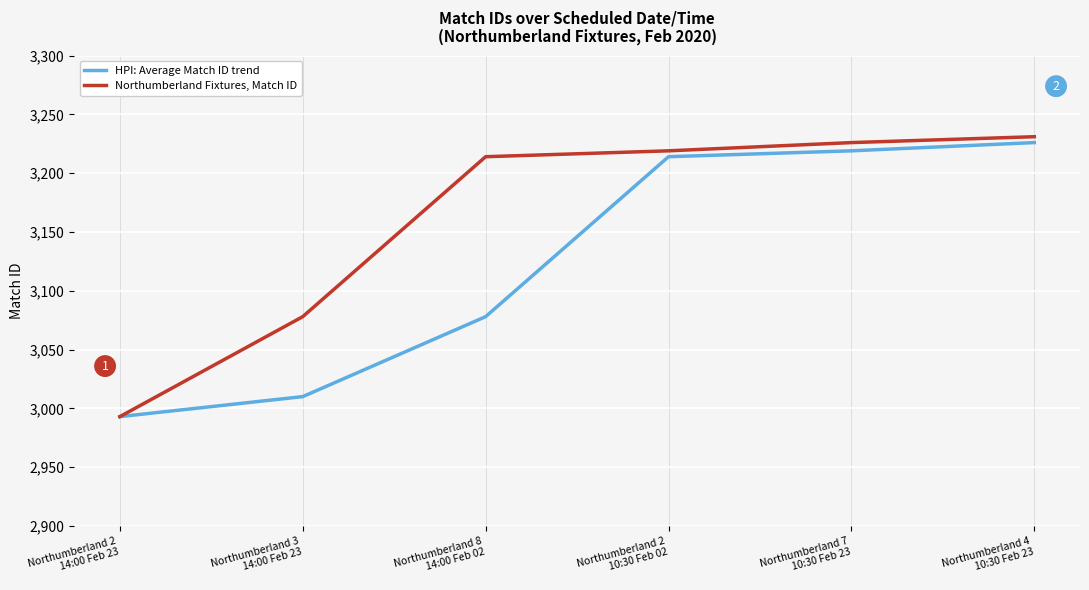

Which series has the largest total across all categories?

Northumberland Fixtures, Match ID